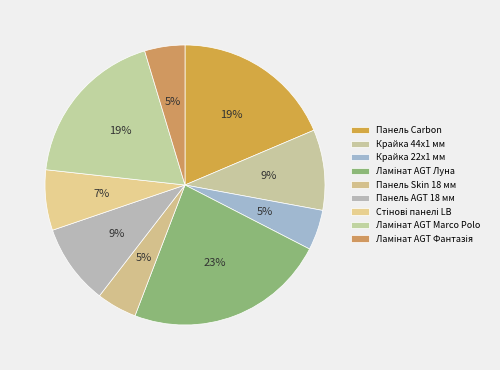

Which category has the smallest portion of the pie?

Крайка 22x1 мм